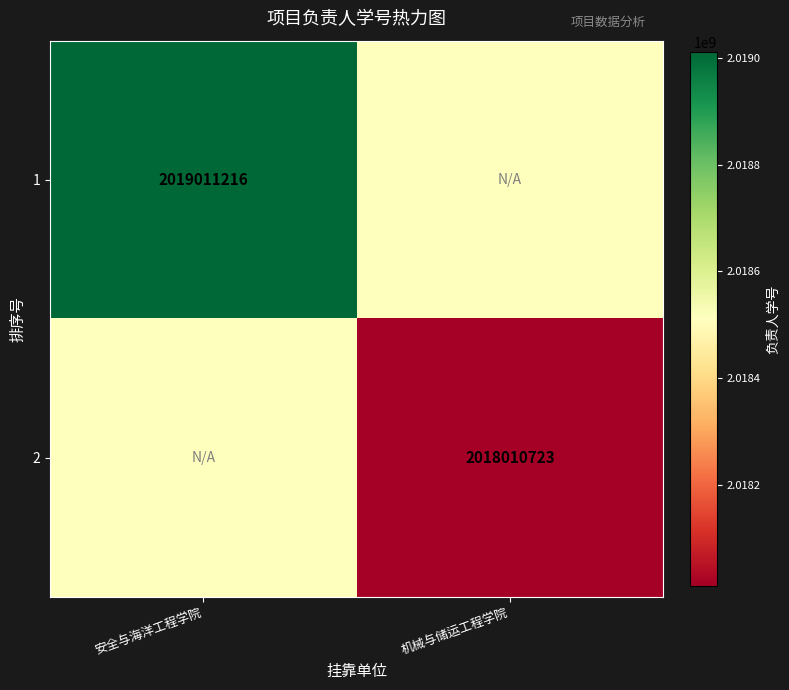

True or false: 1 has a value of 2019011216.0 at 安全与海洋工程学院.

True